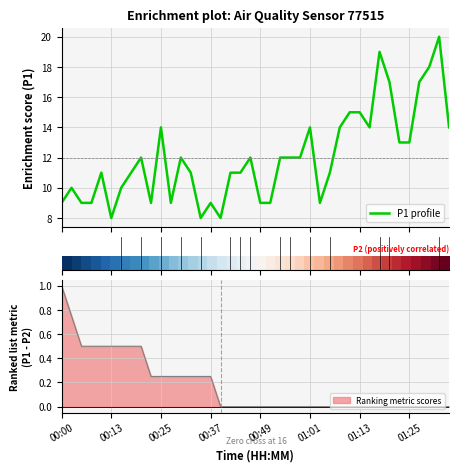

What is the lowest value of the P1 profile series?

8